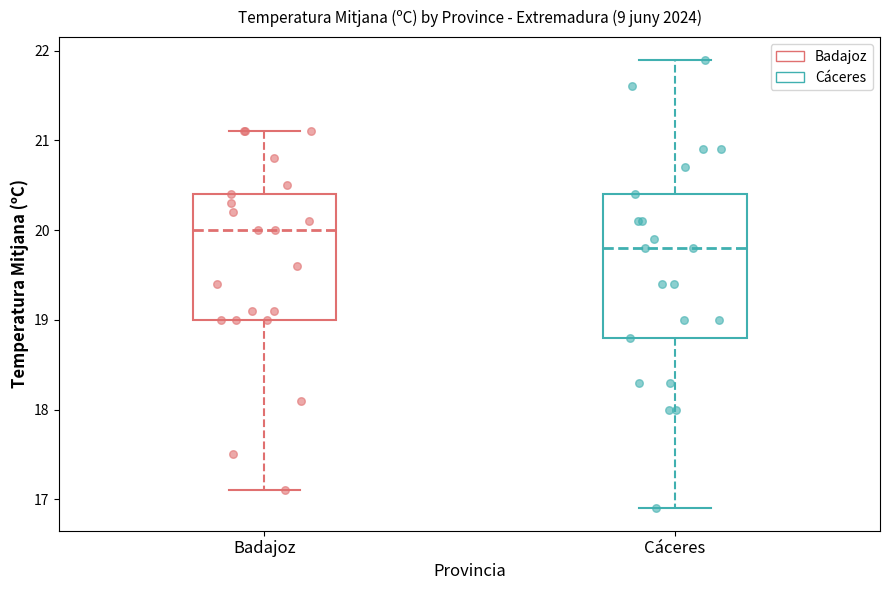

Which box's median line is the lowest?

Cáceres